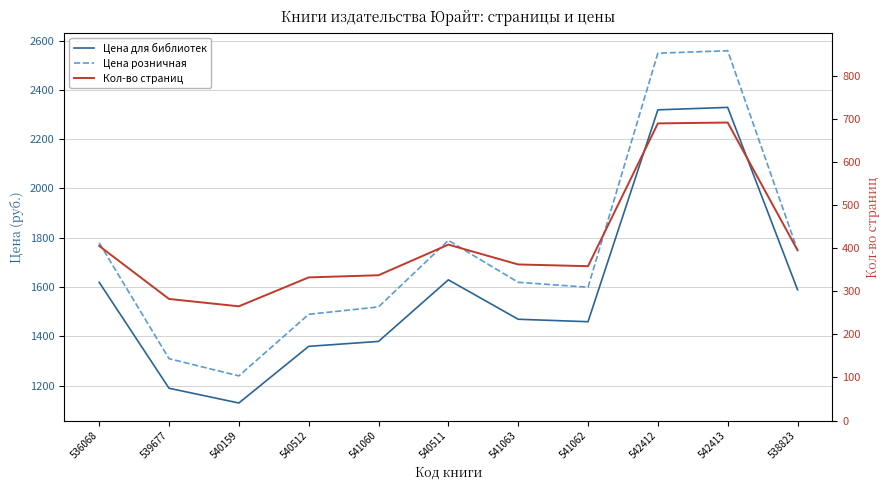

Reading right to left, what are all the values shown in this chart?

Цена для библиотек: 538823=1589	542413=2329	542412=2319	541062=1459	541063=1469	540511=1629	541060=1379	540512=1359	540159=1129	539677=1189	536068=1619
Цена розничная: 538823=1749	542413=2559	542412=2549	541062=1599	541063=1619	540511=1789	541060=1519	540512=1489	540159=1239	539677=1309	536068=1779
Кол-во страниц: 538823=395	542413=691	542412=689	541062=358	541063=362	540511=408	541060=337	540512=332	540159=265	539677=282	536068=405